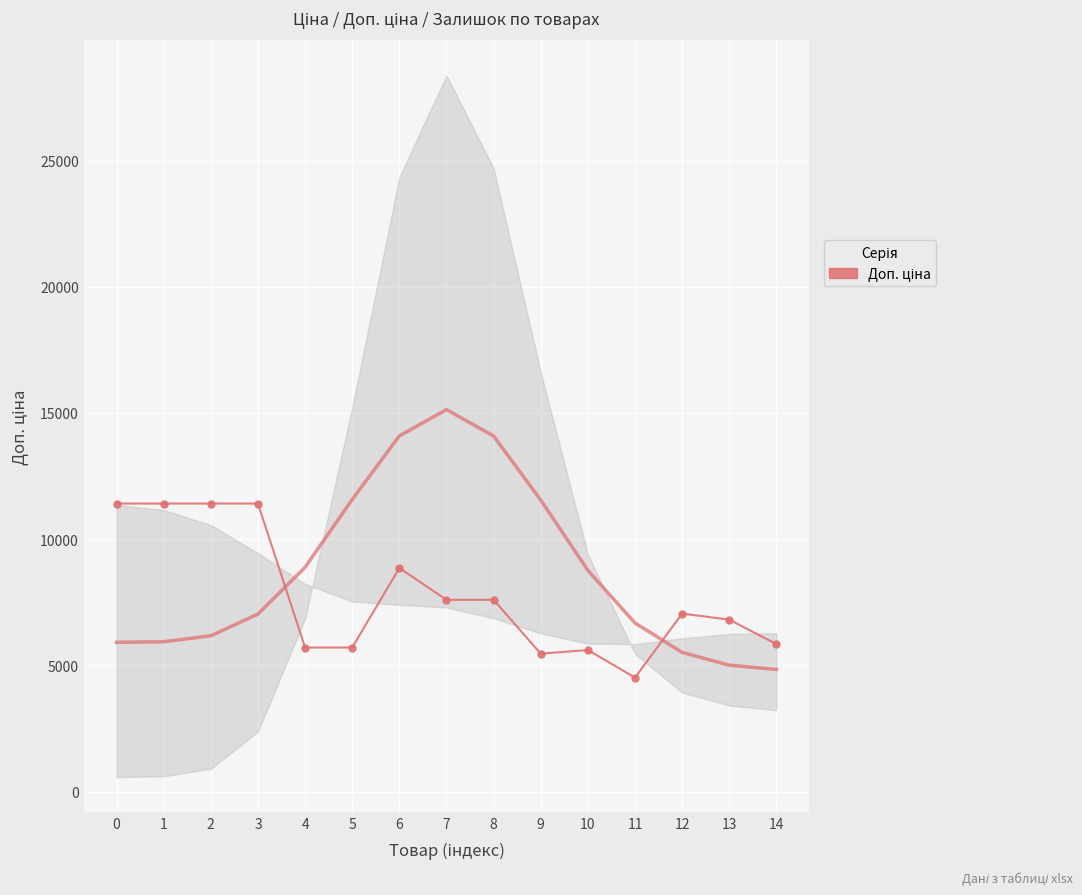

Reading left to right, what are all the values shown in this chart?

11410.0	11410.0	11410.0	11410.0	5705.0	5705.0	8856.7	7596.5	7596.5	5462.3	5607.2	4513.3	7051.3	6809.8	5843.9